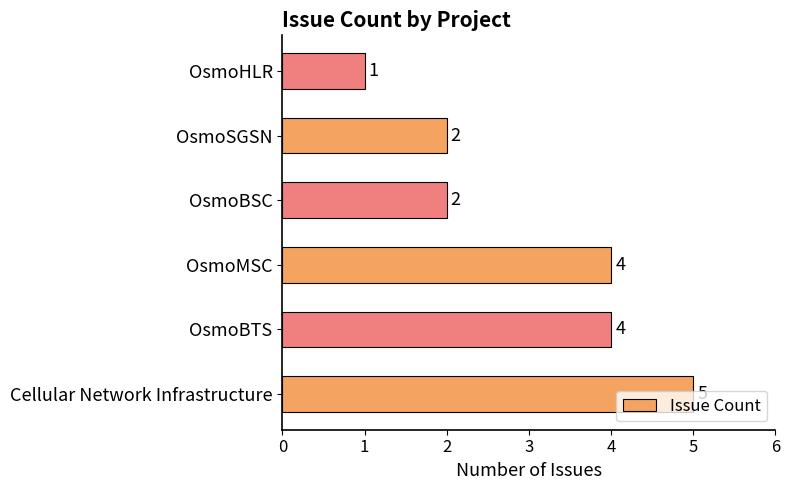

Read the value at Cellular Network Infrastructure.

5